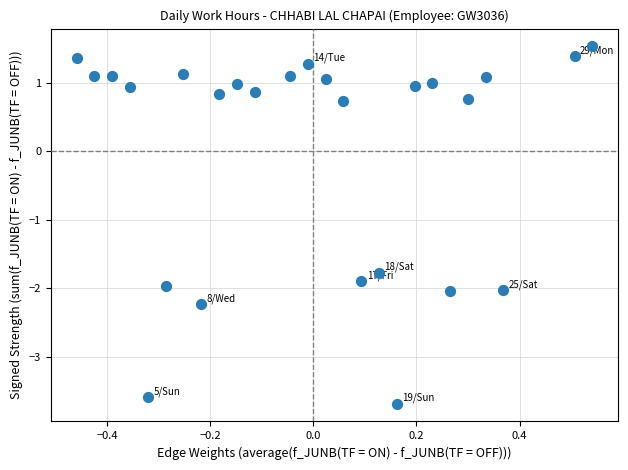

What Y value in the scatter plot is closest to -1?

-1.8